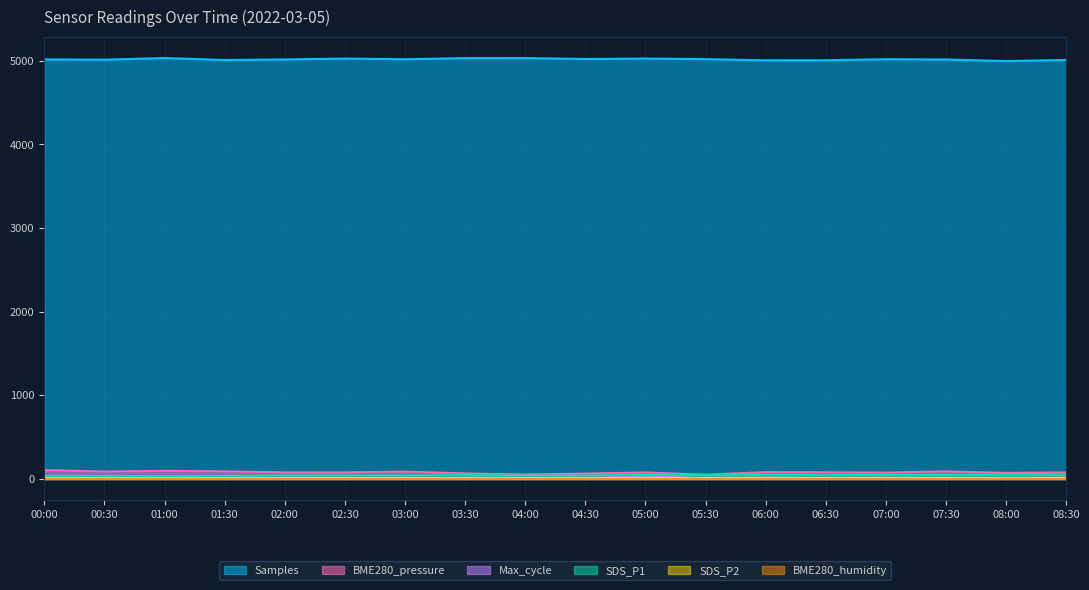

Where is Samples nearest to the value 5014?

00:30